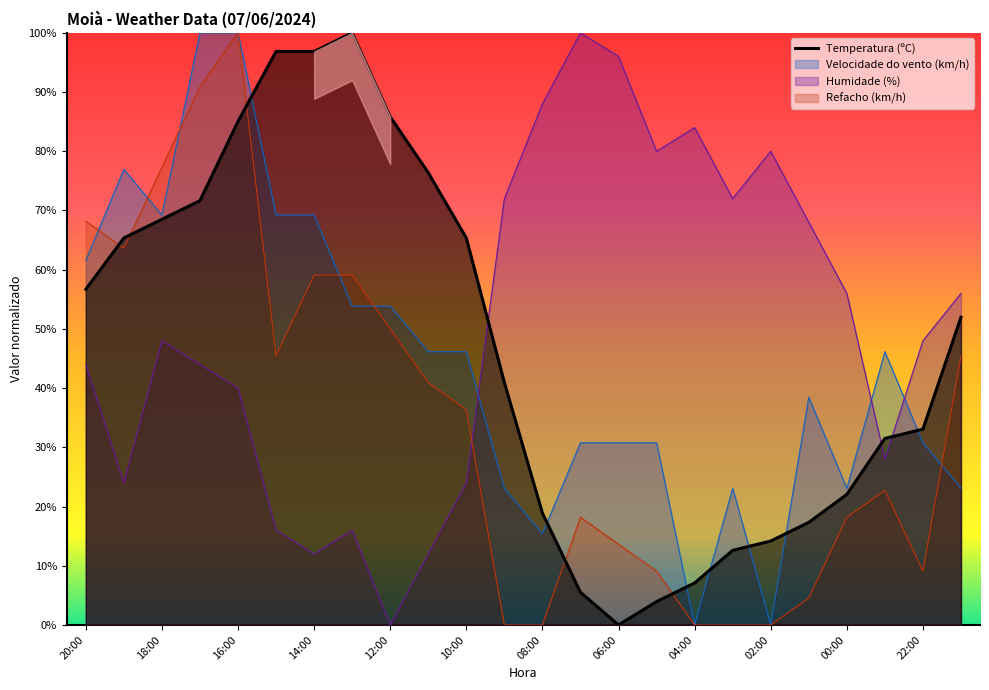

What is the maximum value shown in the chart?

100.0